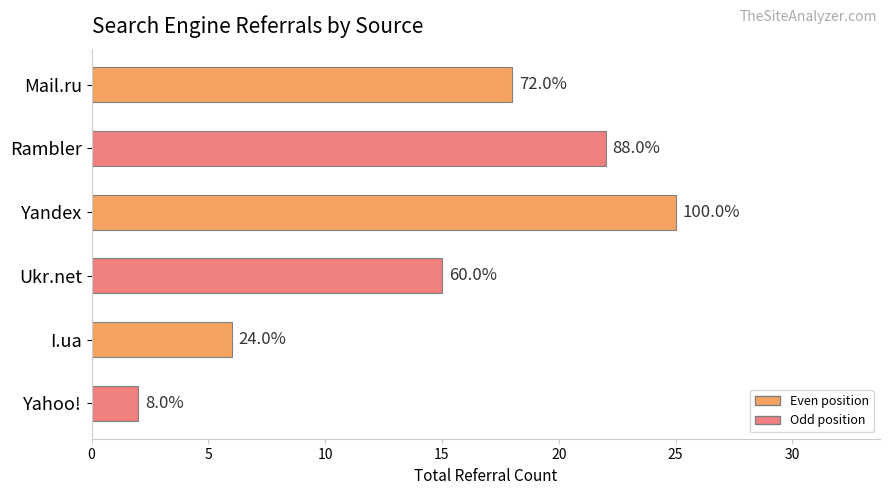

How many bars are there in total?

6